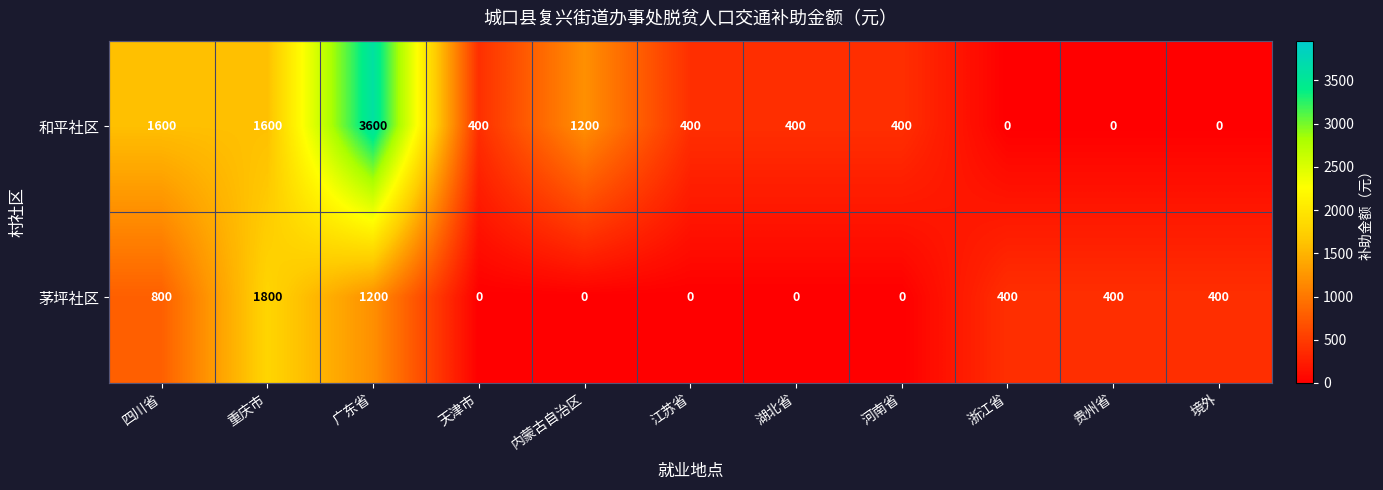

At which category is the sum across all series the highest?

广东省